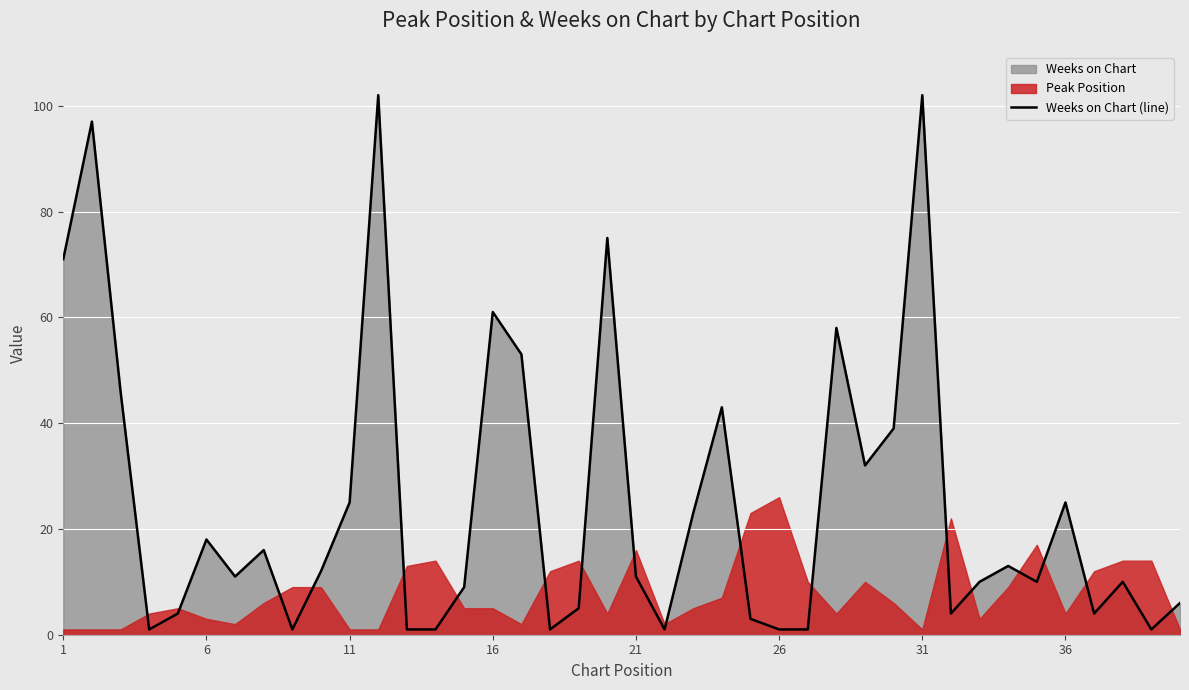

What is the difference between the maximum and second lowest values?

101